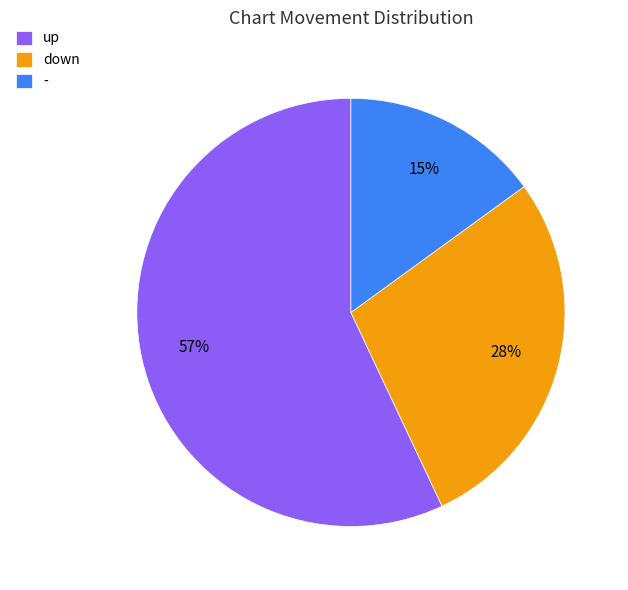

How many segments does this pie chart have?

3